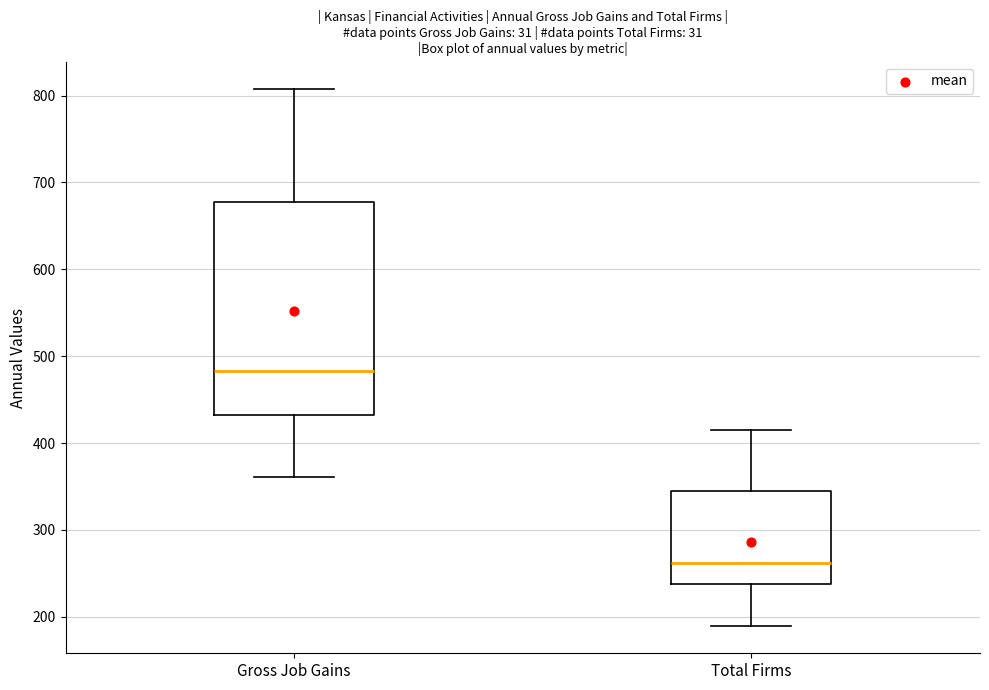

Comparing the boxes themselves (not the whiskers), which one is the tallest?

Gross Job Gains